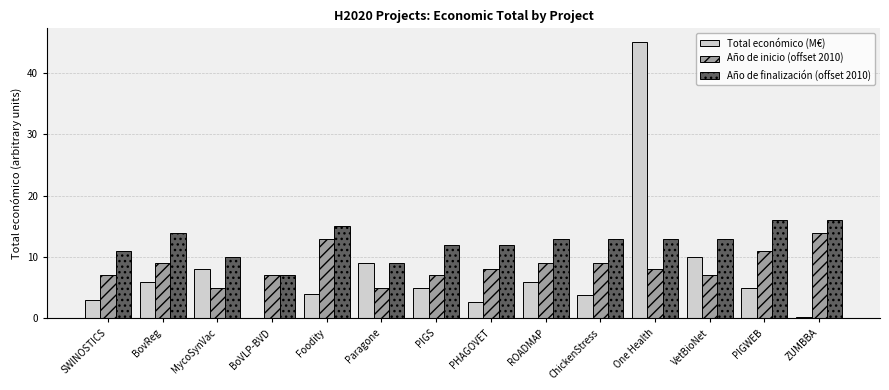

What are all the series names shown in the legend?

Total económico (M€), Año de inicio (offset 2010), Año de finalización (offset 2010)